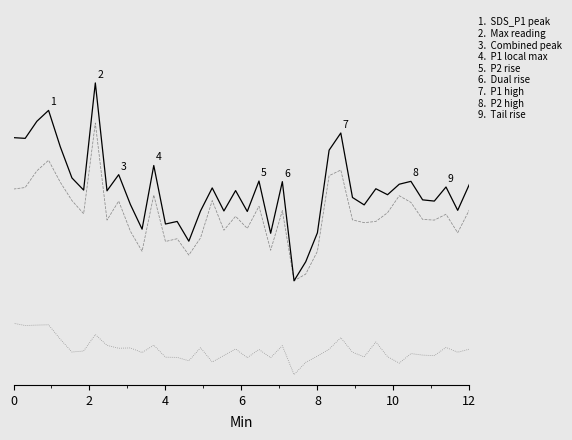

Reading left to right, what are all the values shown in this chart?

SDS_P1 + SDS_P2: 23.1	23.0	24.6	25.7	22.2	19.1	18.0	28.4	17.9	19.4	16.6	14.2	20.3	14.7	14.9	13.0	15.9	18.2	15.9	17.9	15.9	18.8	13.8	18.8	9.1	11.0	13.8	21.8	23.5	17.2	16.5	18.1	17.5	18.5	18.8	17.0	16.9	18.2	16.0	18.5
SDS_P1: 18.1	18.2	19.8	20.9	18.7	16.9	15.7	24.5	15.0	16.9	13.9	12.0	17.5	12.9	13.2	11.6	13.3	16.9	14.1	15.4	14.2	16.4	12.1	15.9	9.1	9.8	12.0	19.4	19.9	15.1	14.8	14.9	15.8	17.4	16.8	15.1	15.0	15.6	13.8	16.0
SDS_P2: 5.0	4.8	4.8	4.9	3.5	2.2	2.3	3.9	2.9	2.6	2.6	2.2	2.9	1.7	1.7	1.4	2.6	1.2	1.9	2.5	1.7	2.5	1.7	2.8	0.0	1.2	1.8	2.5	3.6	2.2	1.7	3.2	1.8	1.1	2.1	1.9	1.9	2.7	2.2	2.5